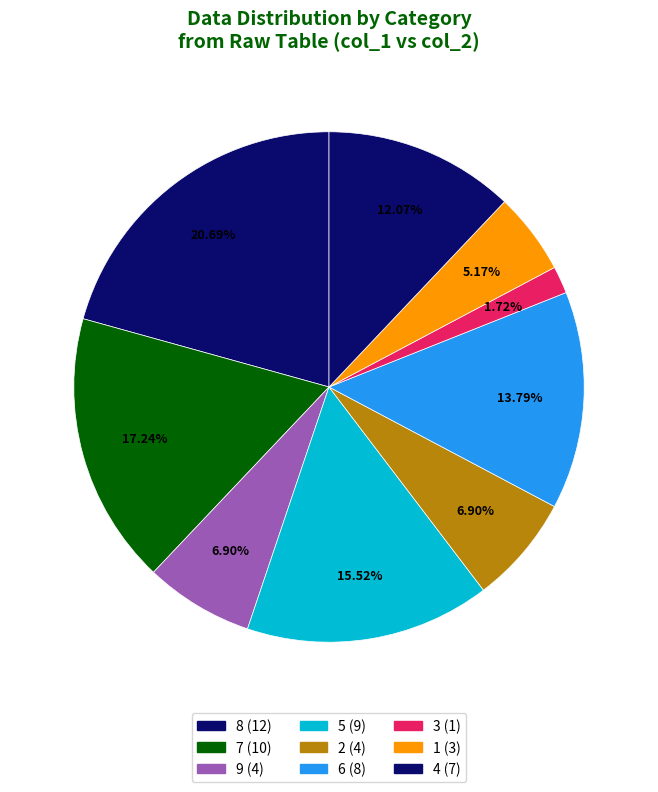

Count the number of slices in the pie.

9